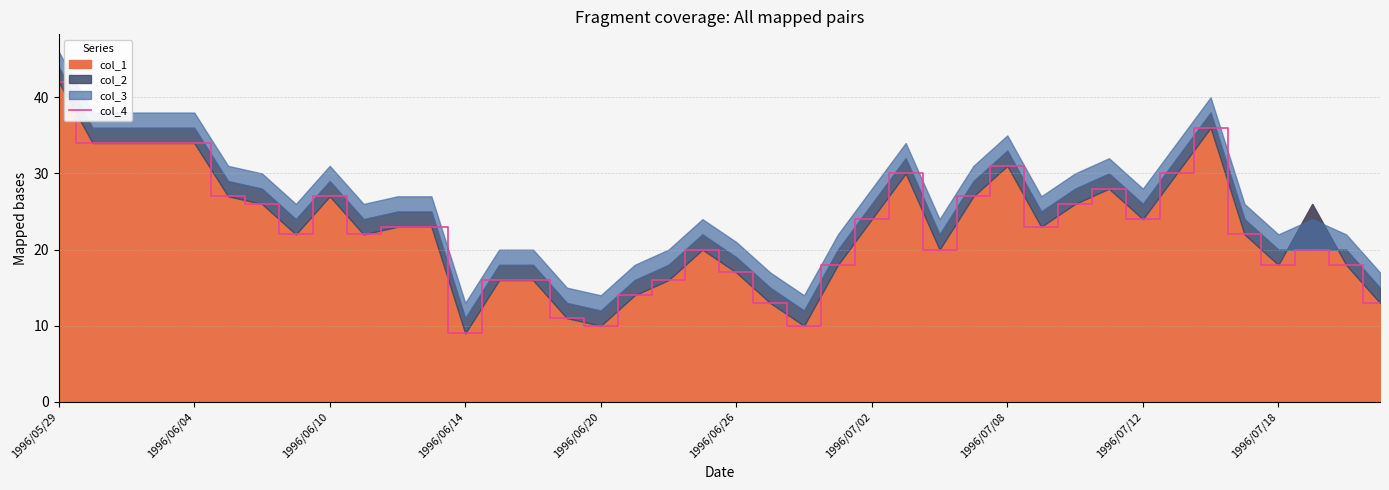

Which category has the highest value across all series?

1996/05/29